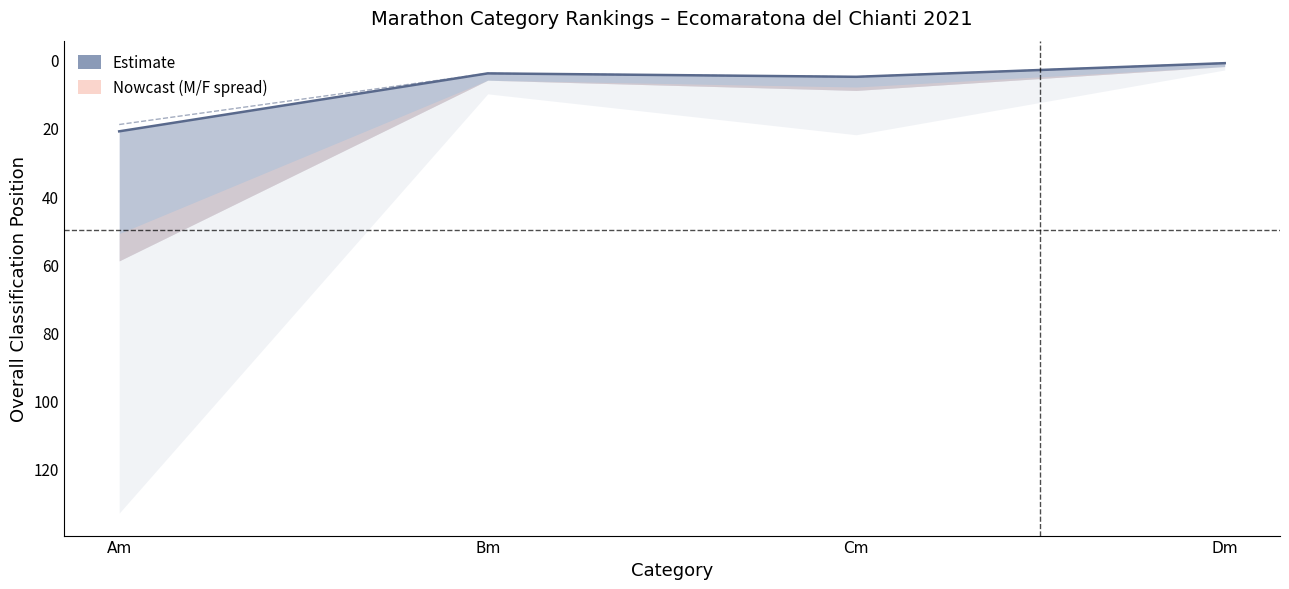

What is the total value across all series at Cm?

10